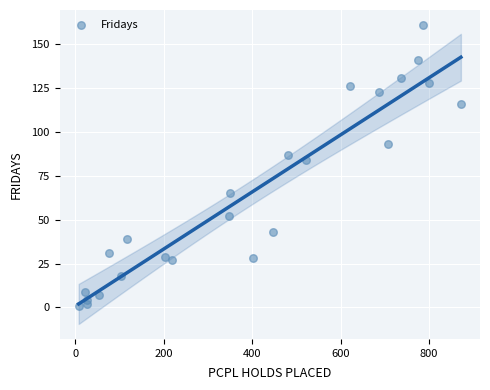

What Y value in the scatter plot is closest to 81?

84